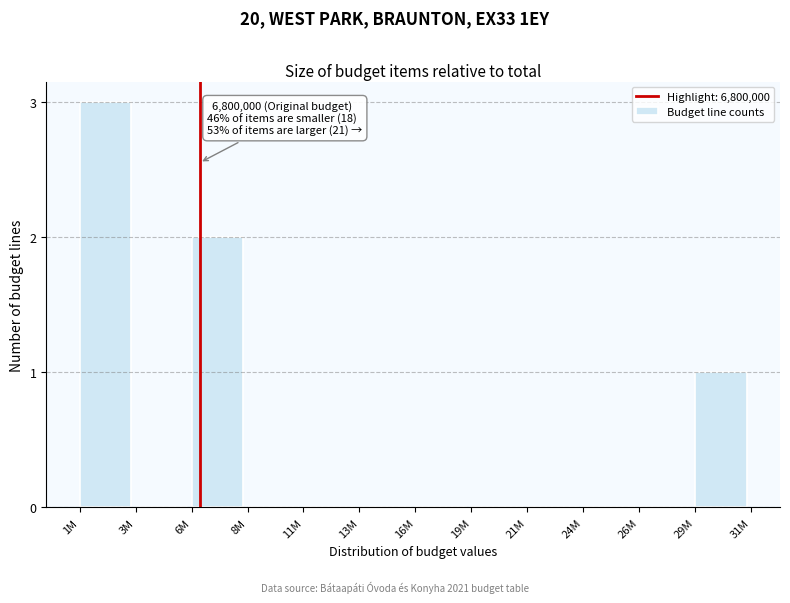

Reading left to right, what are all the values shown in this chart?

1M=3	3M=0	6M=2	8M=0	11M=0	13M=0	16M=0	19M=0	21M=0	24M=0	26M=0	29M=1